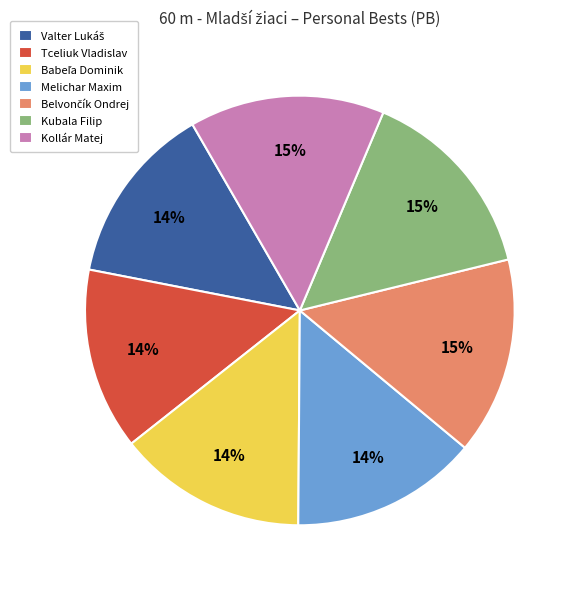

What percentage is the Tceliuk Vladislav slice, to the nearest percent?

14%